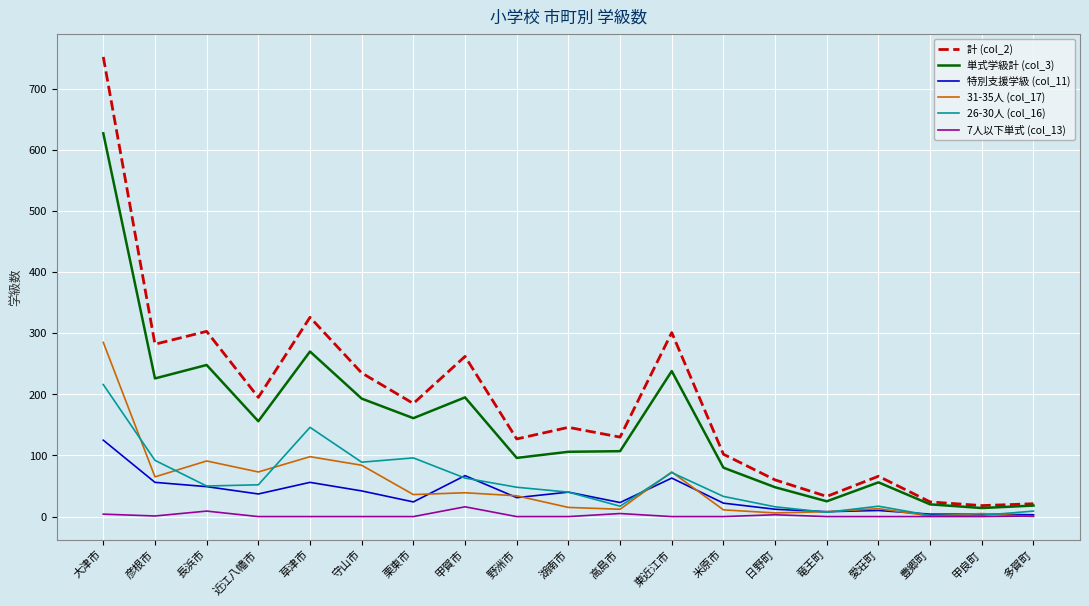

At which label does 特別支援学級 (col_11) first exceed 31?

大津市